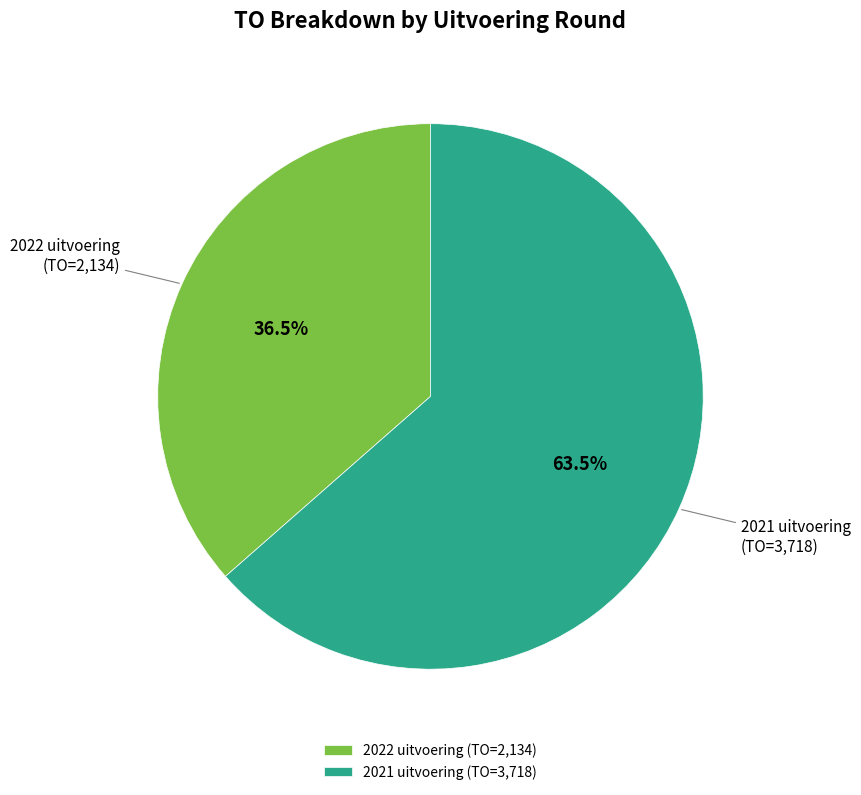

How many segments does this pie chart have?

2